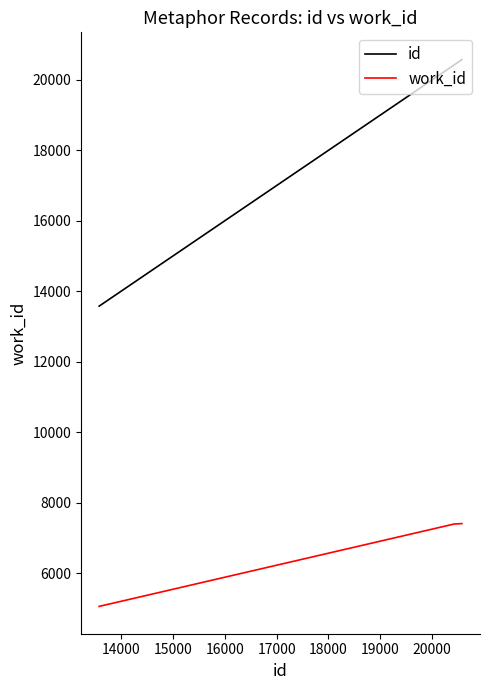

List the series in order of their overall mean, lowest first.

work_id, id